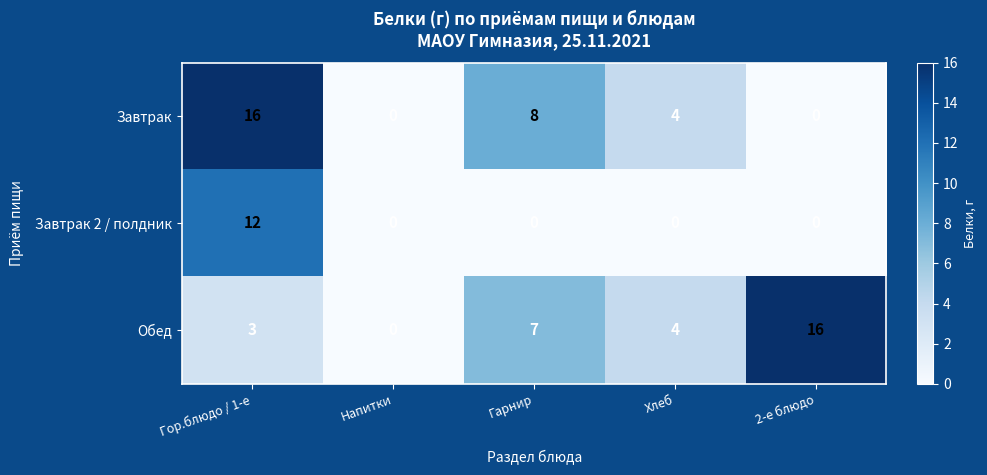

How many data points in Завтрак are less than 4?

2